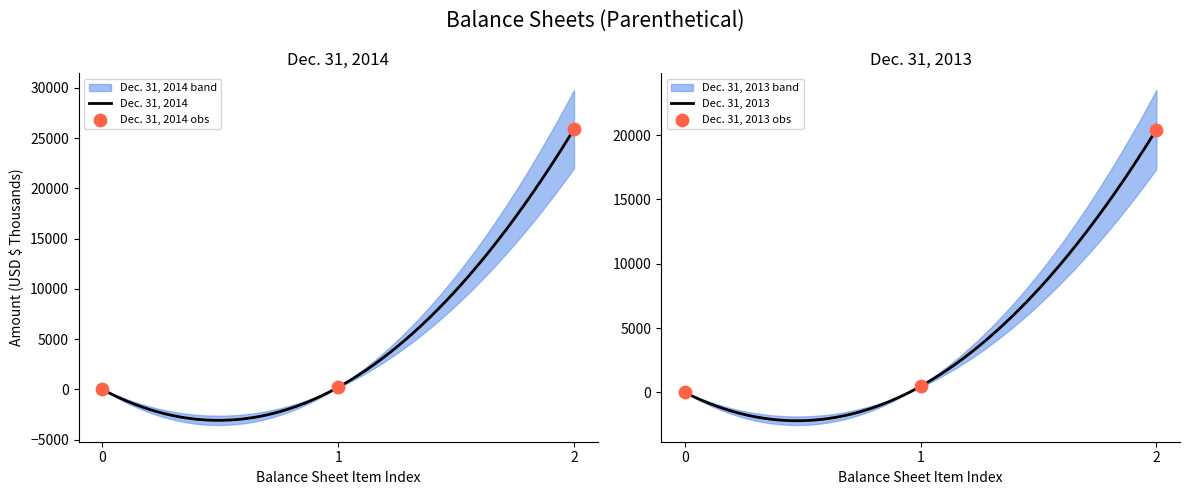

Which series contains the lowest Y value?

Dec. 31, 2014